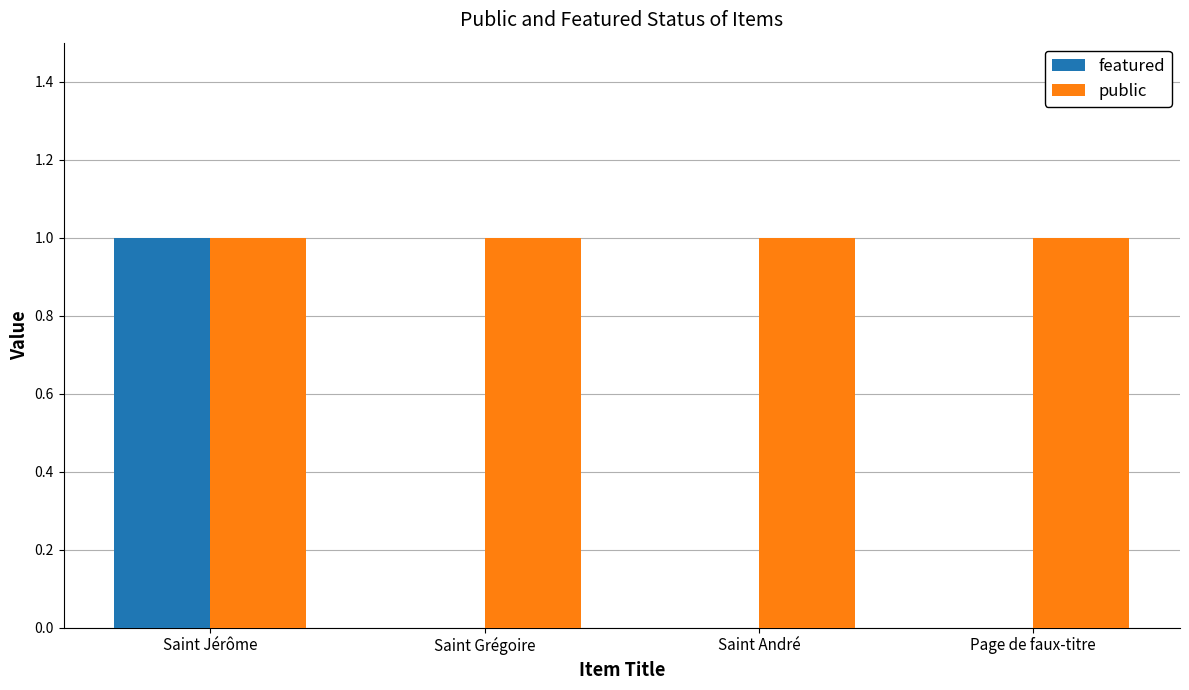

What is the average value of the public series?

1